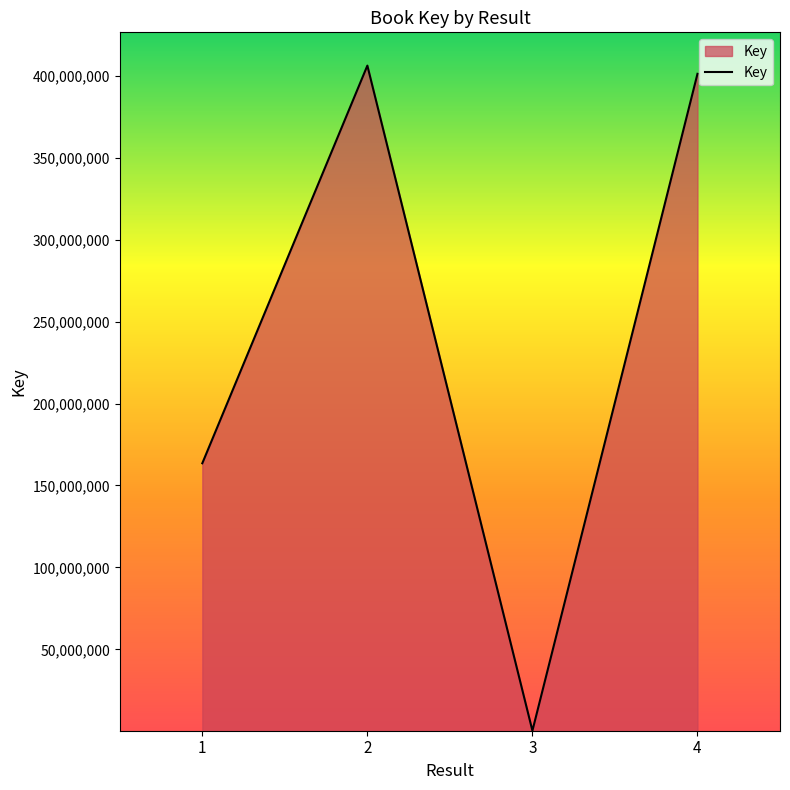

At which category does the data reach its first local valley?

3